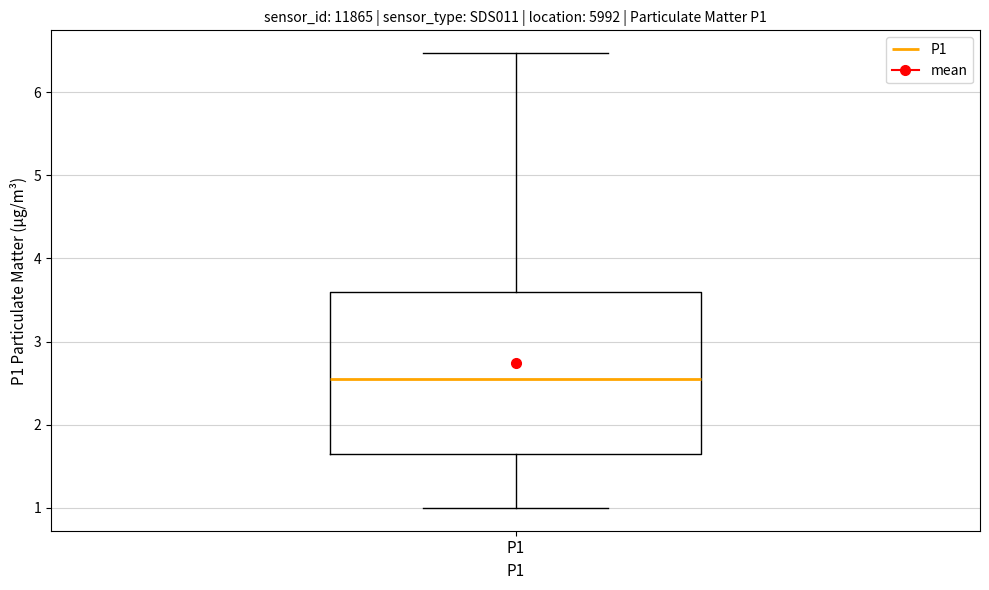

Read this box plot against the y-axis: the position of the median line, the range covered by the box, and the ends of both whiskers. The values are not printed on the chart, so give them approximately, as read against the axis.

median 2.6, box 1.7 to 3.6, whiskers 1.0 to 6.5